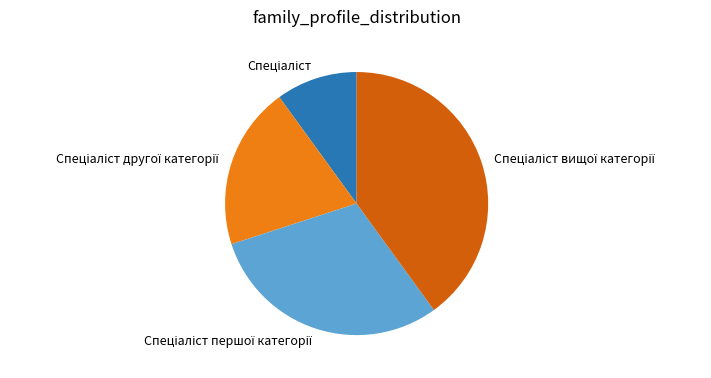

Is there any slice that represents more than half of the pie?

No